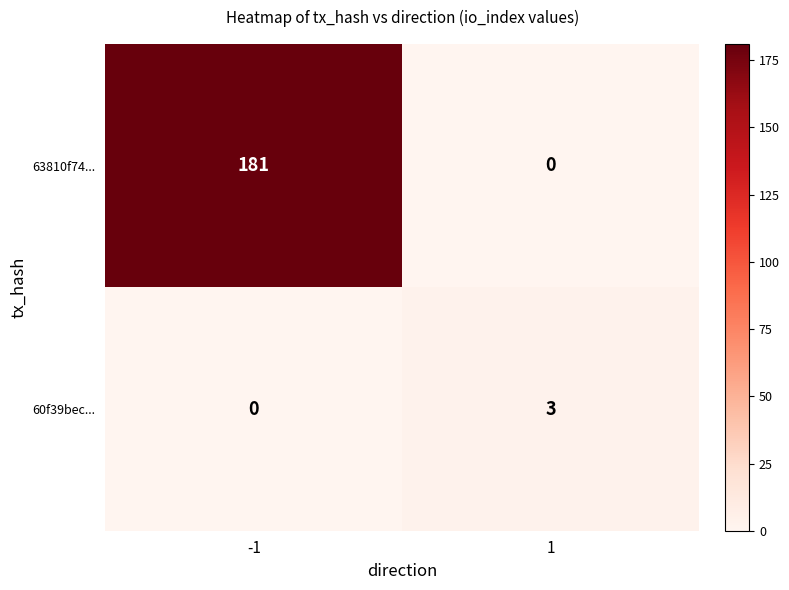

What is the sum of the 63810f74... values at -1 and 1?

181